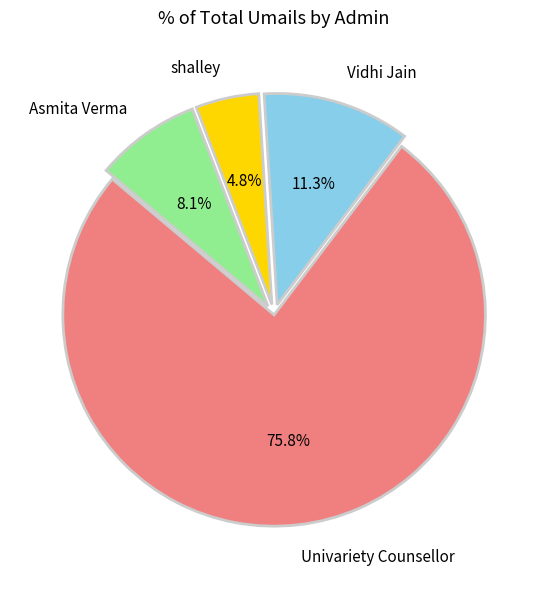

What is the largest slice in the pie chart?

Univariety Counsellor